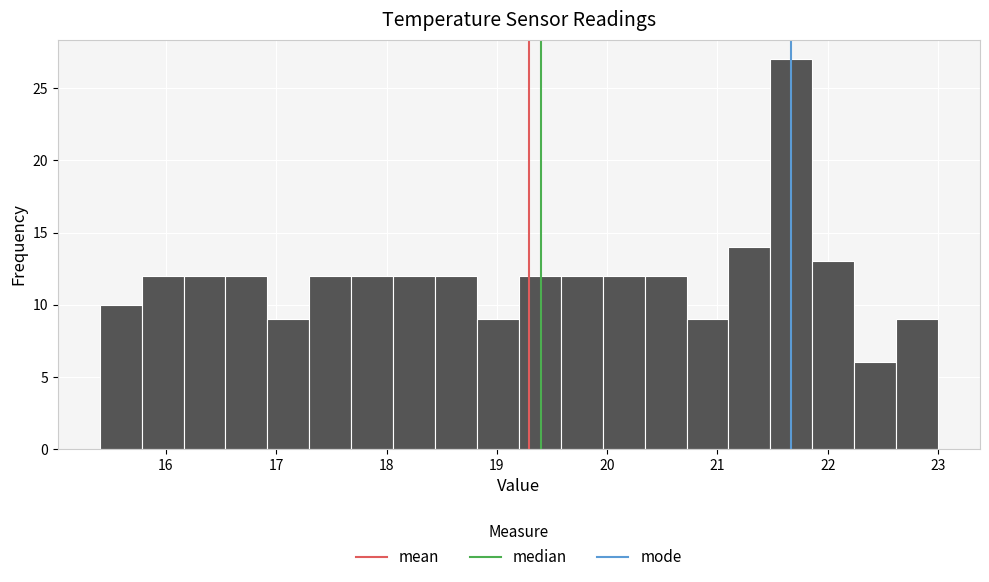

Around what value on the x-axis is the tallest bar? Give the approximate position of its centre, as read against the axis.

21.7